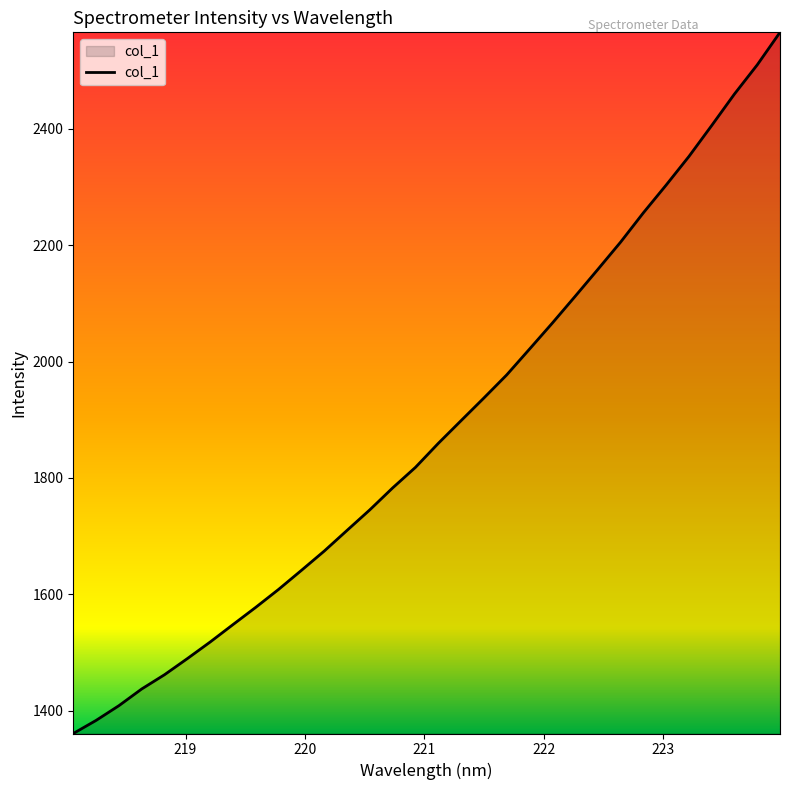

What is the minimum value shown in the chart?

1360.8